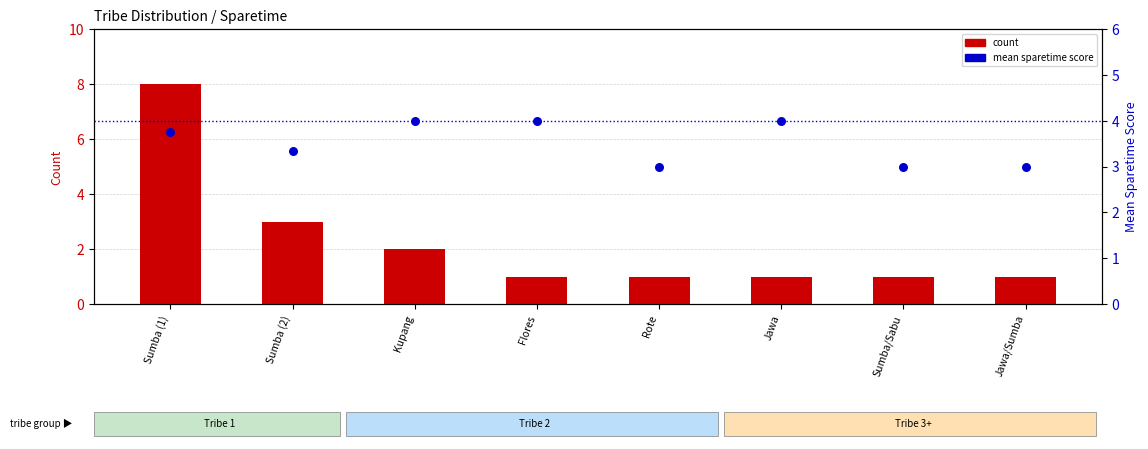

Is the value of count at Sumba/Sabu greater than the value of mean sparetime at Sumba (1)?

No